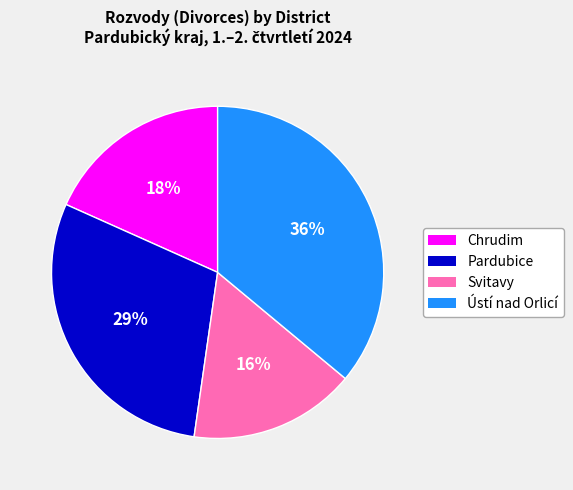

Is it true that Chrudim is 18% of the pie?

True